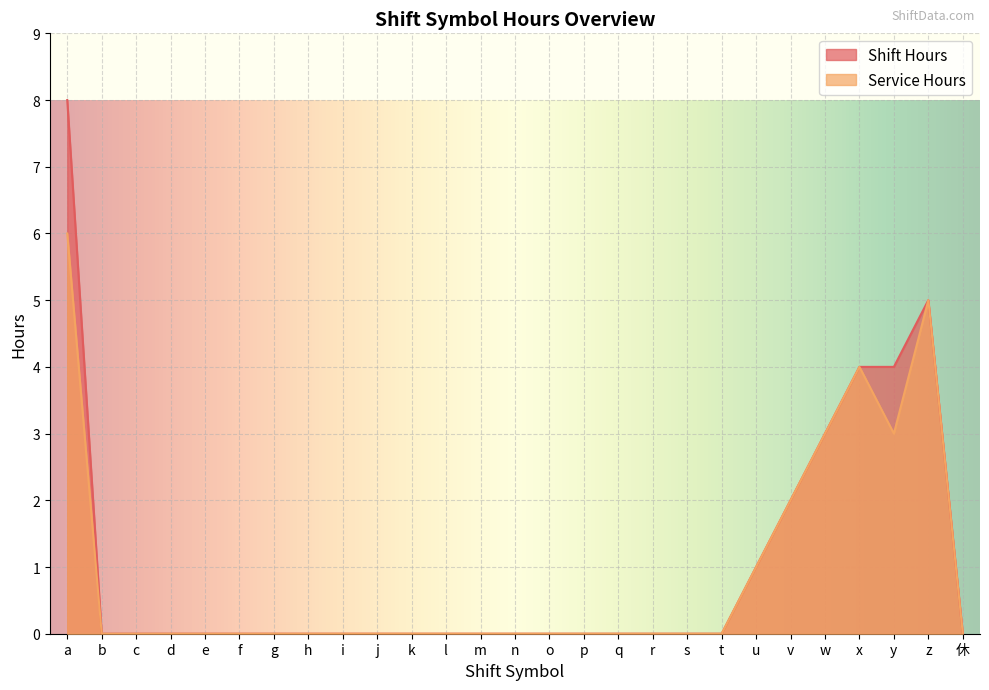

Does the chart display data point markers on the line(s)?

No